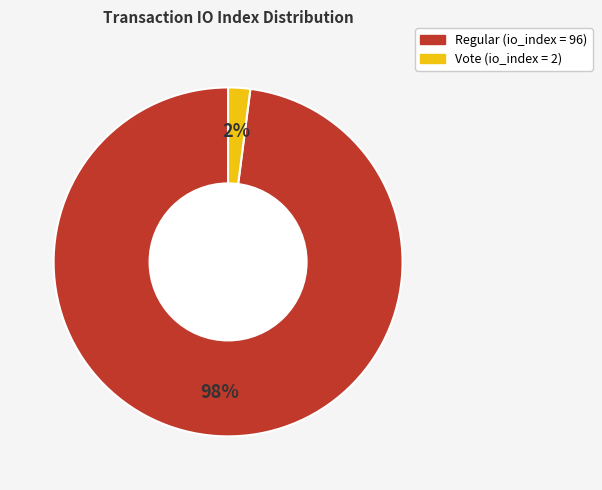

To the nearest percent, what is the average slice percentage?

50%